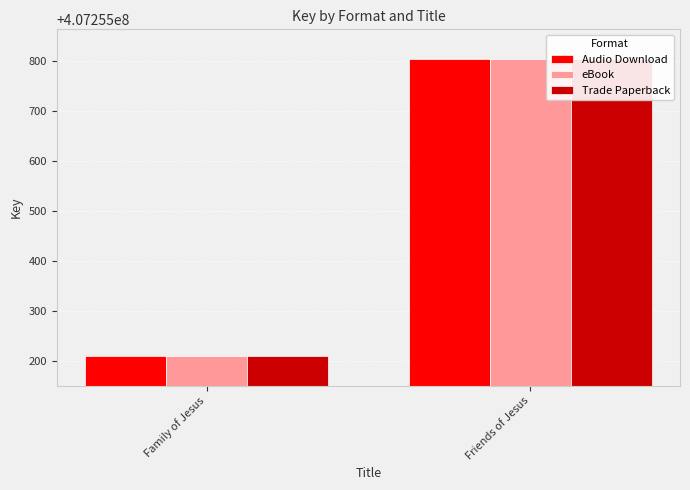

Which has a higher value, Family of Jesus or Friends of Jesus?

Friends of Jesus